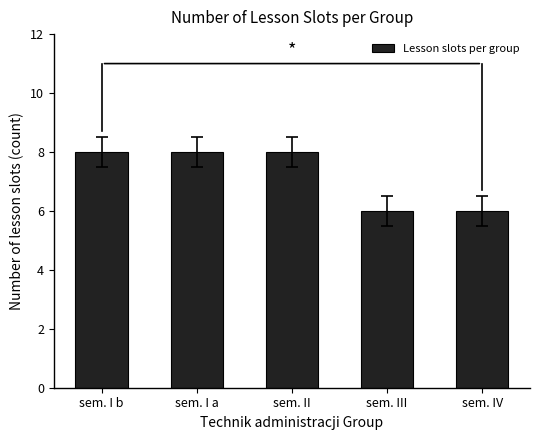

How many data points are less than 8?

2